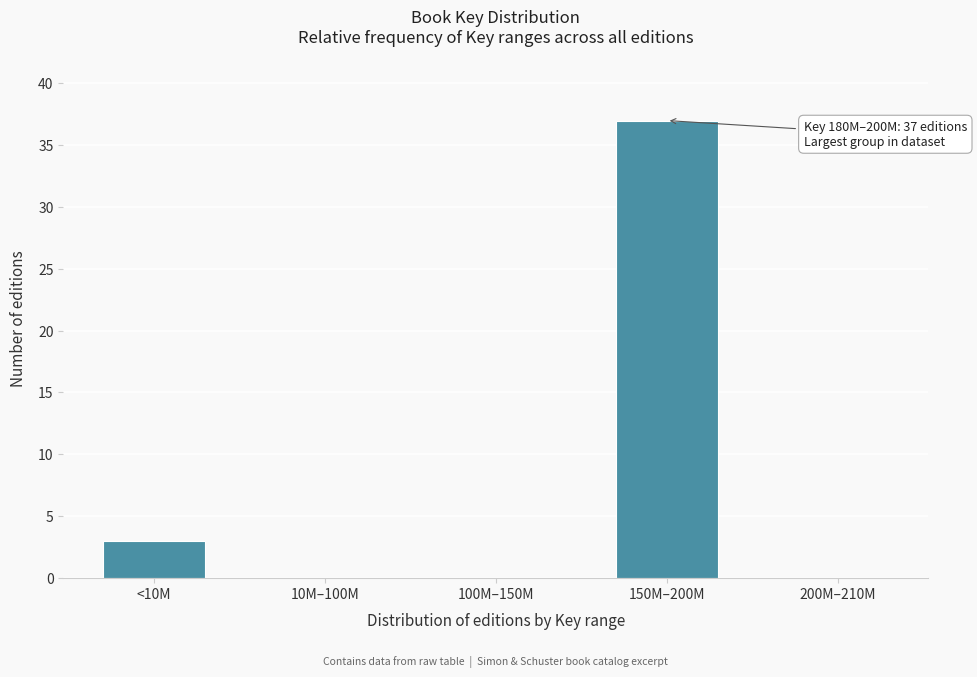

Reading right to left, list all the values displayed in this chart.

200M–210M=0	150M–200M=37	100M–150M=0	10M–100M=0	<10M=3